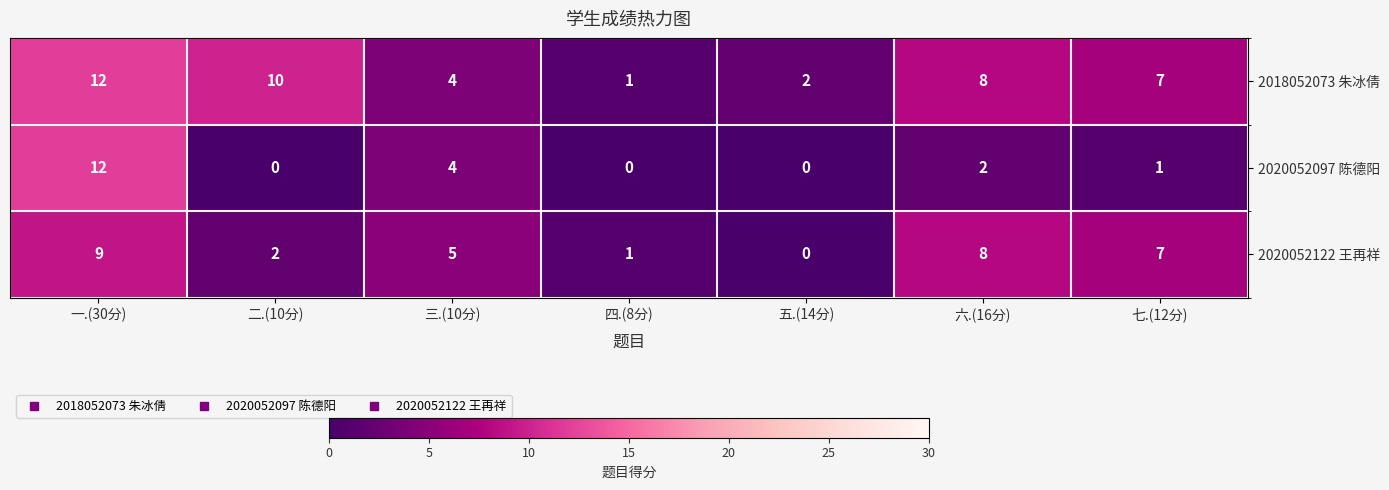

Reading left to right, transcribe all the data shown in this chart.

2018052073 朱冰倩: 一.(30分)=12	二.(10分)=10	三.(10分)=4	四.(8分)=1	五.(14分)=2	六.(16分)=8	七.(12分)=7
2020052097 陈德阳: 一.(30分)=12	二.(10分)=0	三.(10分)=4	四.(8分)=0	五.(14分)=0	六.(16分)=2	七.(12分)=1
2020052122 王再祥: 一.(30分)=9	二.(10分)=2	三.(10分)=5	四.(8分)=1	五.(14分)=0	六.(16分)=8	七.(12分)=7